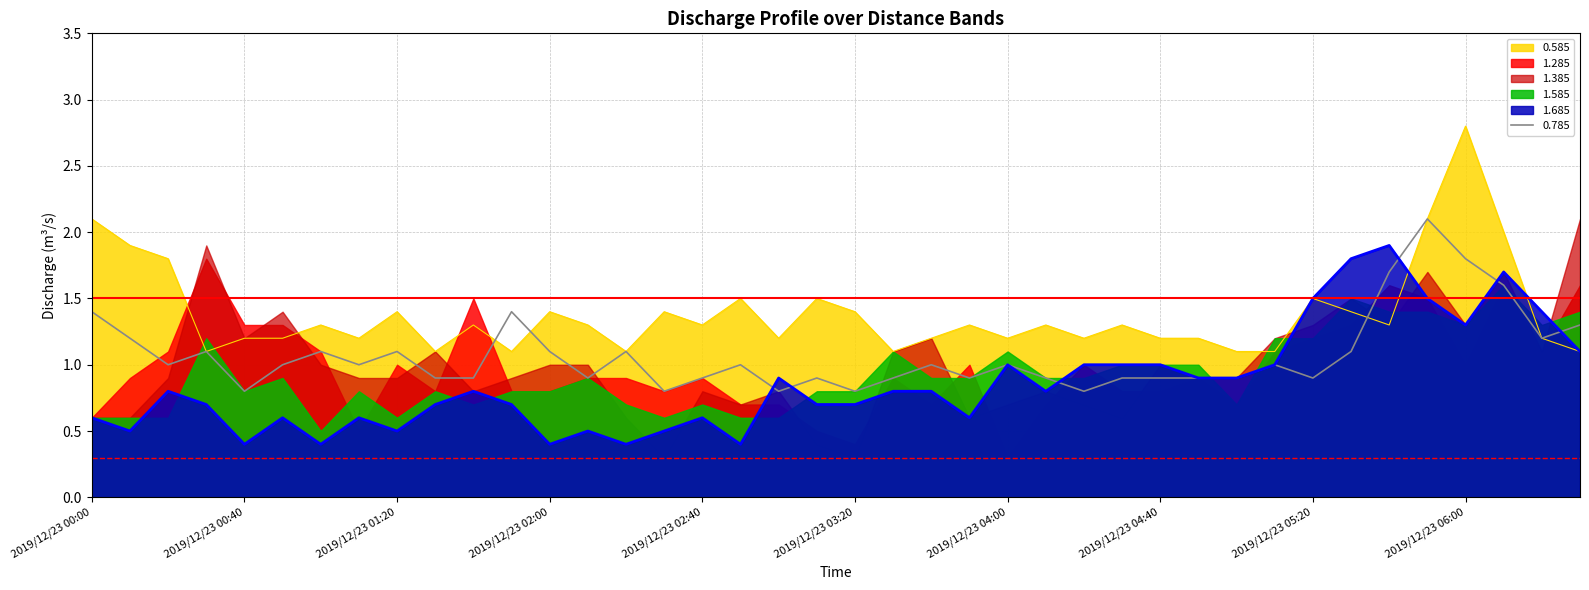

The value of 0.785 at 2019/12/23 03:20 is 0.8. True or false?

True